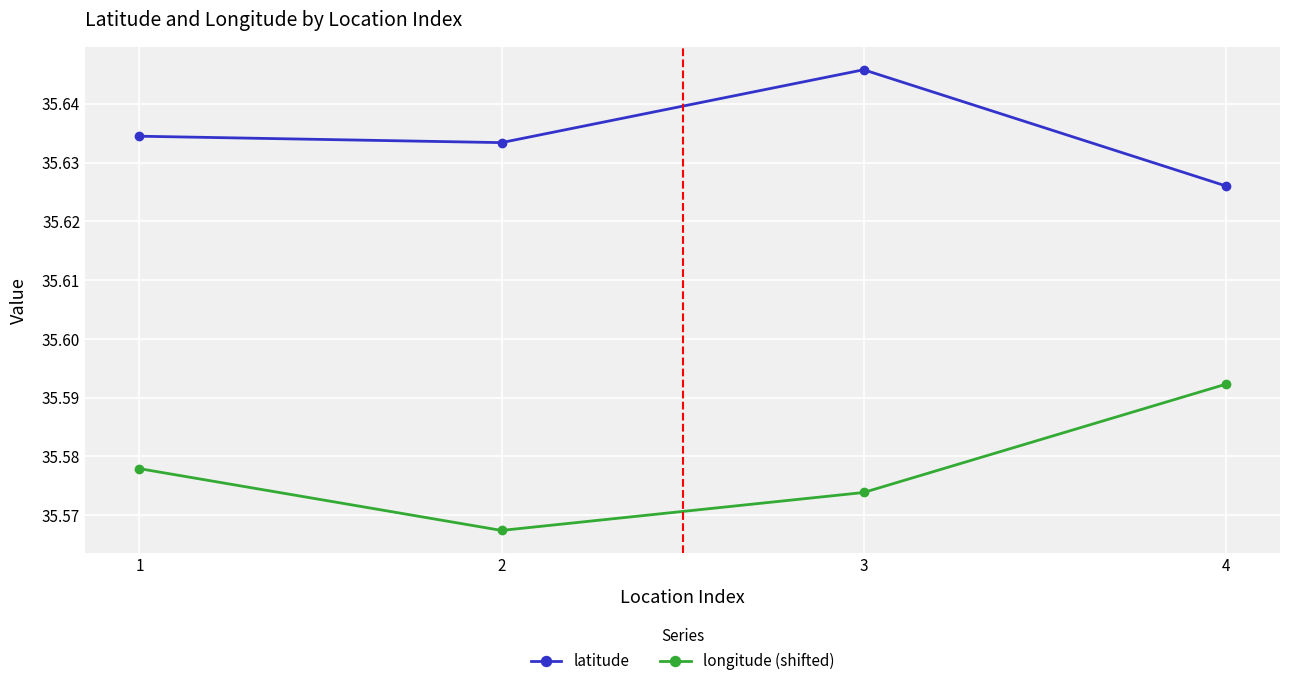

At which category does the chart reach its peak across all series?

3